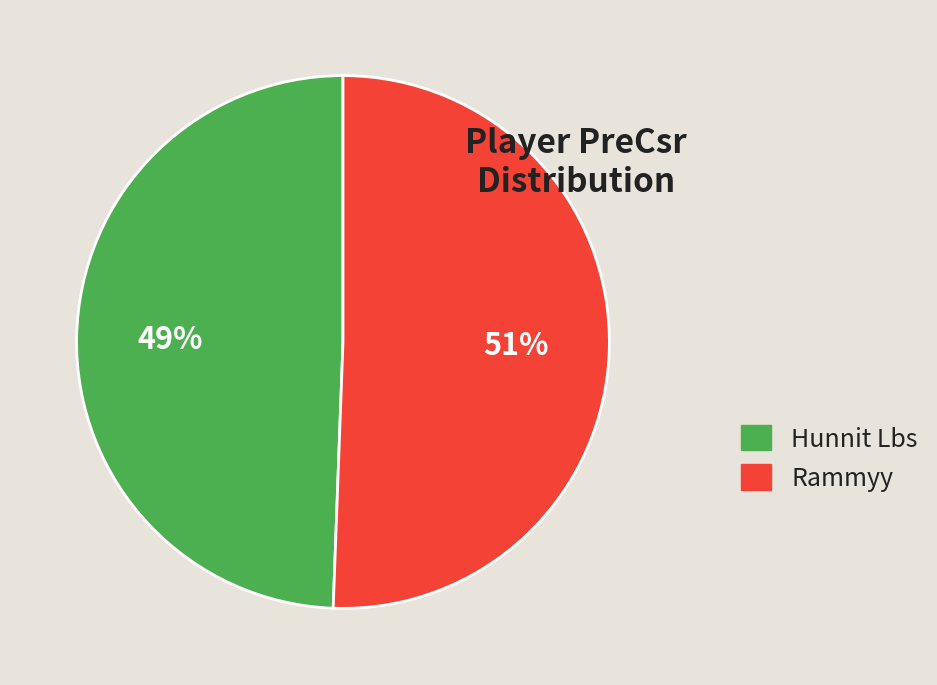

Is it true that Hunnit Lbs is 49% of the pie?

True